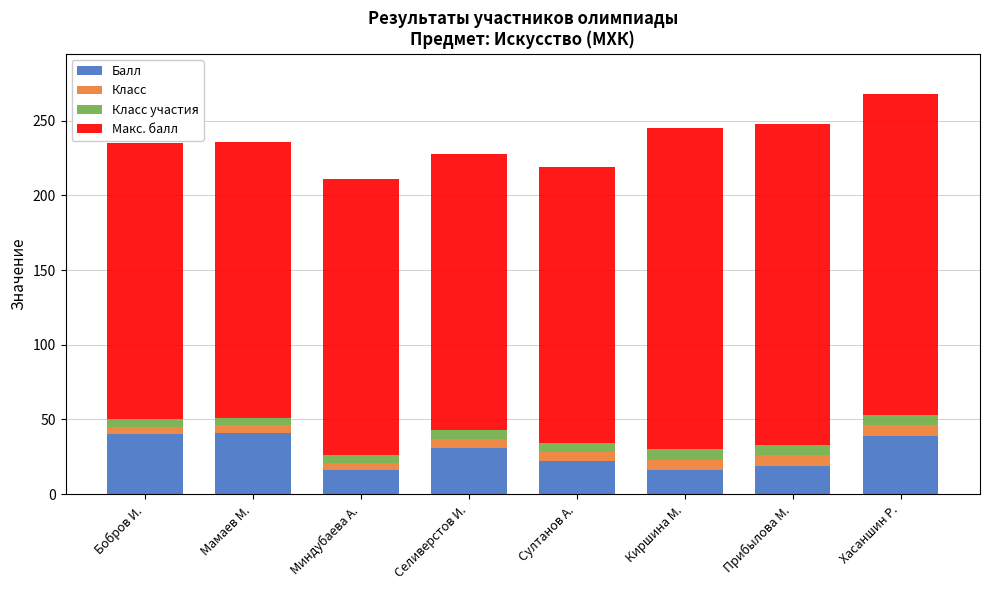

What is the sum of all Балл values?

224